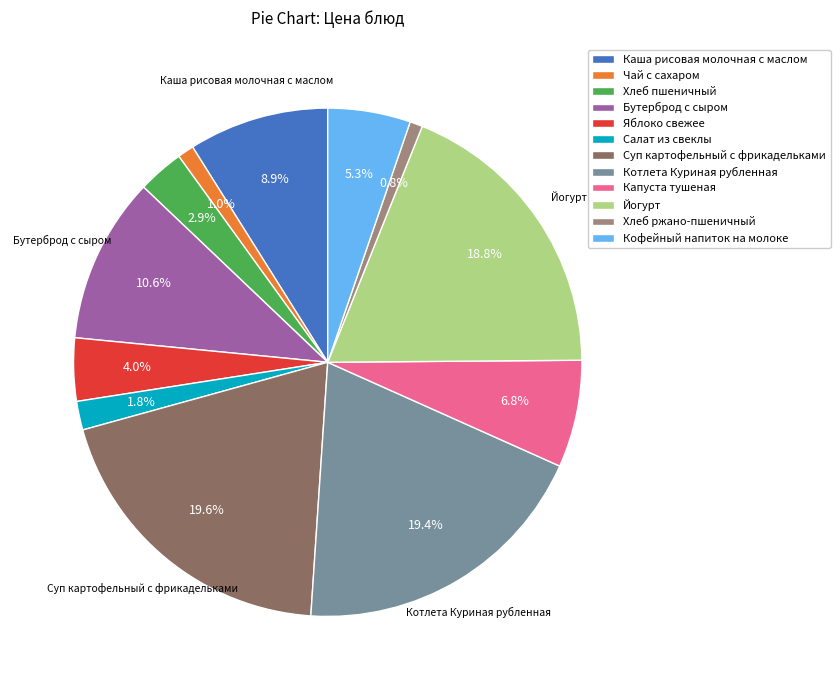

Count the number of slices in the pie.

12